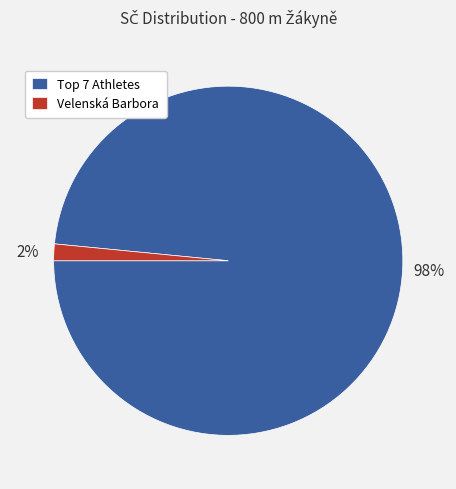

Which category has the smallest portion of the pie?

Velenská Barbora